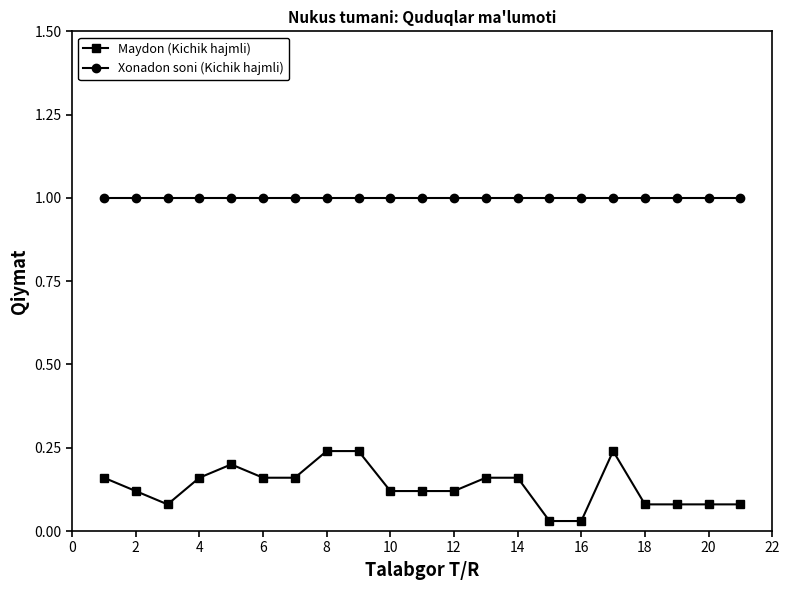

True or false: Maydon (Kichik hajmli) has more than 0 points higher than both neighbors.

True